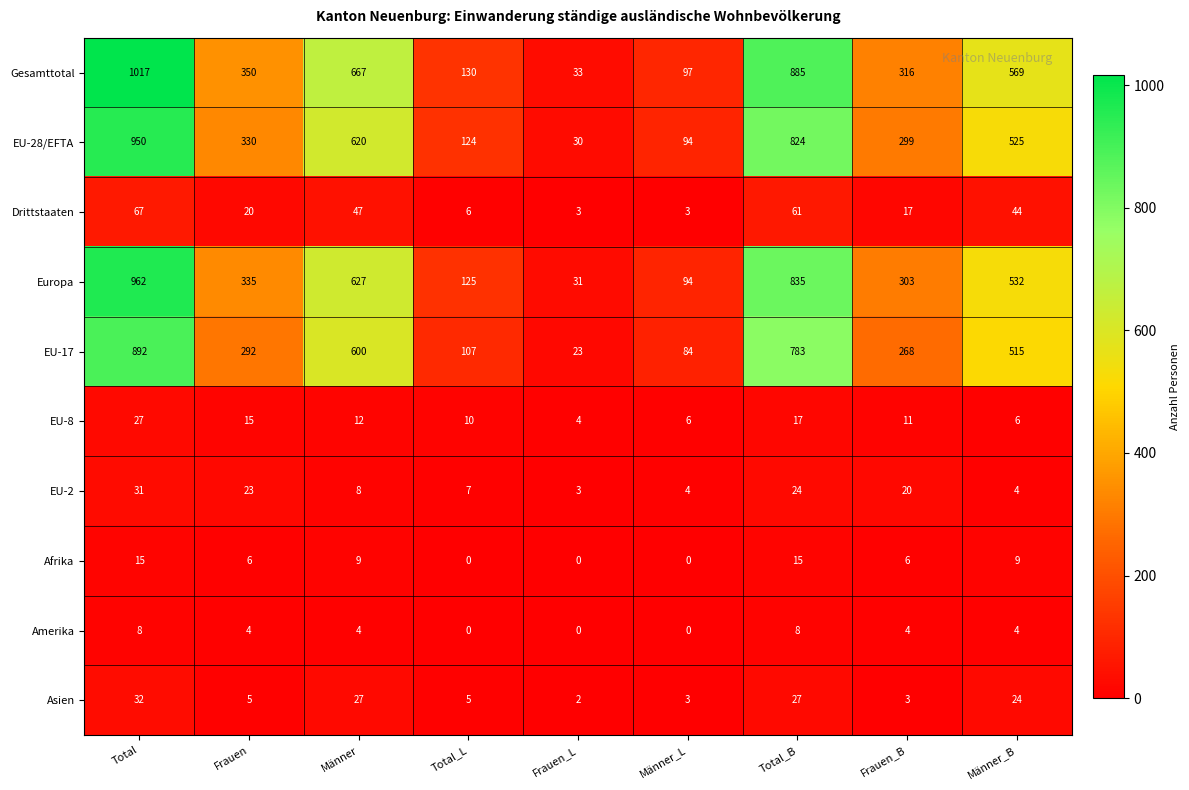

What is the sum of all EU-2 values?

124